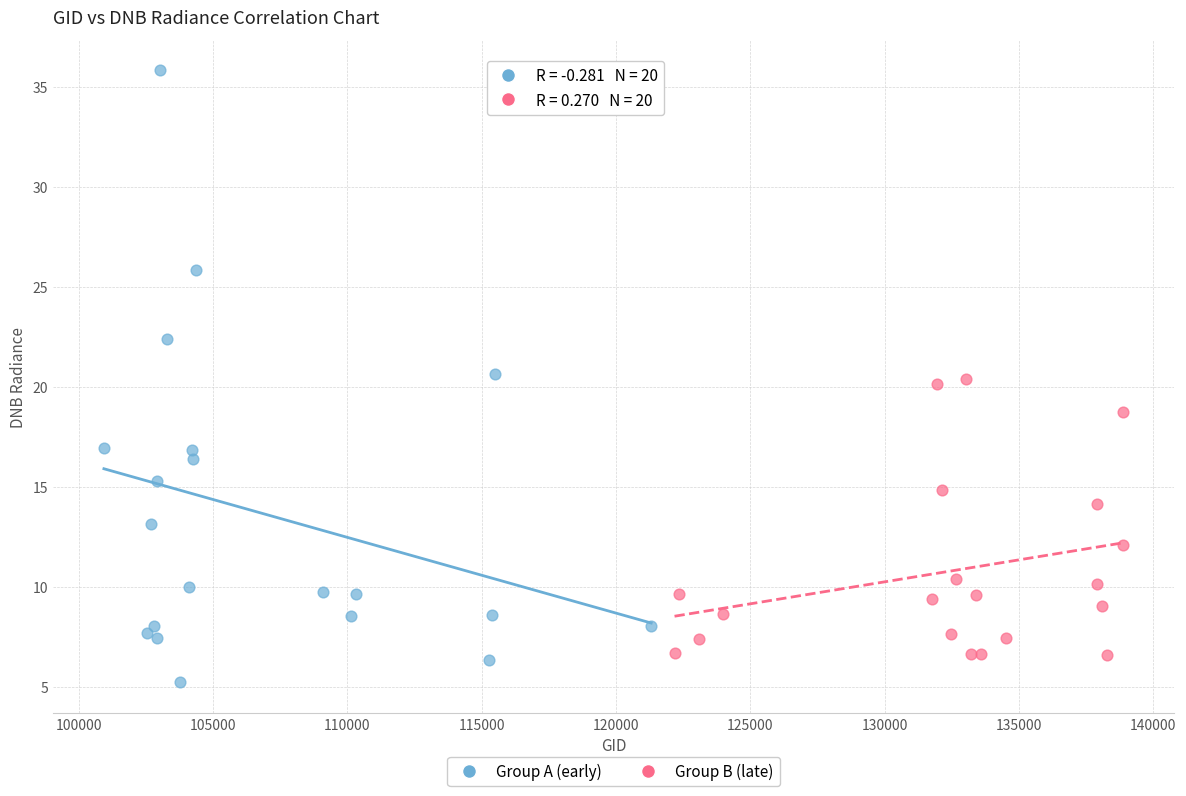

Which series contains the highest Y value?

Group A (early)